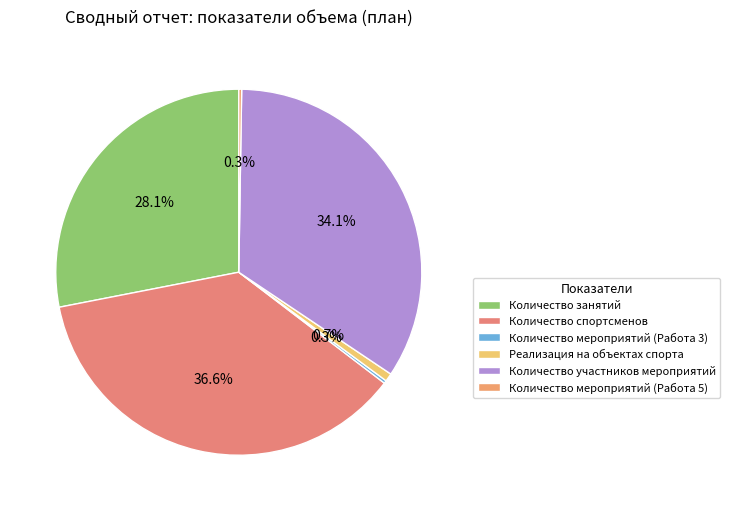

Rank the categories by value from lowest to highest.

Количество мероприятий (Работа 3), Количество мероприятий (Работа 5), Реализация на объектах спорта, Количество занятий, Количество участников мероприятий, Количество спортсменов